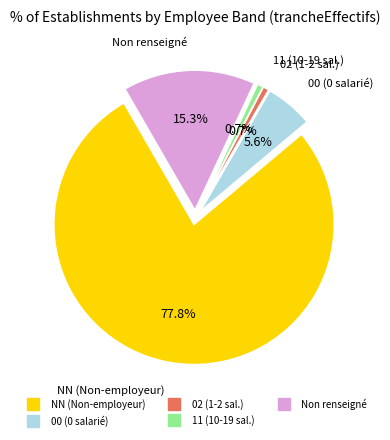

Is there any slice that represents more than half of the pie?

Yes